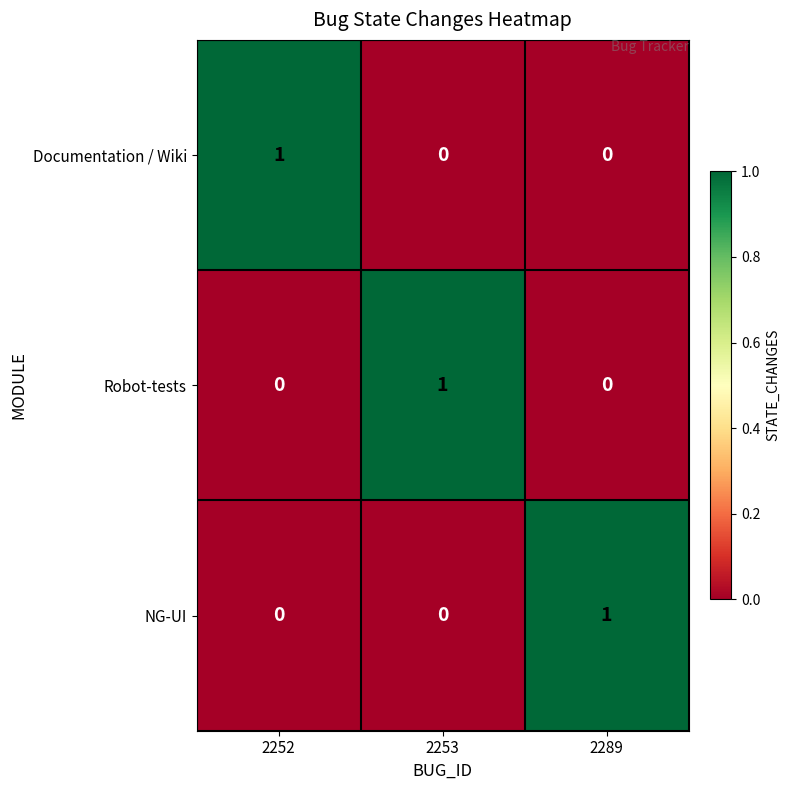

True or false: Documentation / Wiki has a value of 1 at 2252.

True